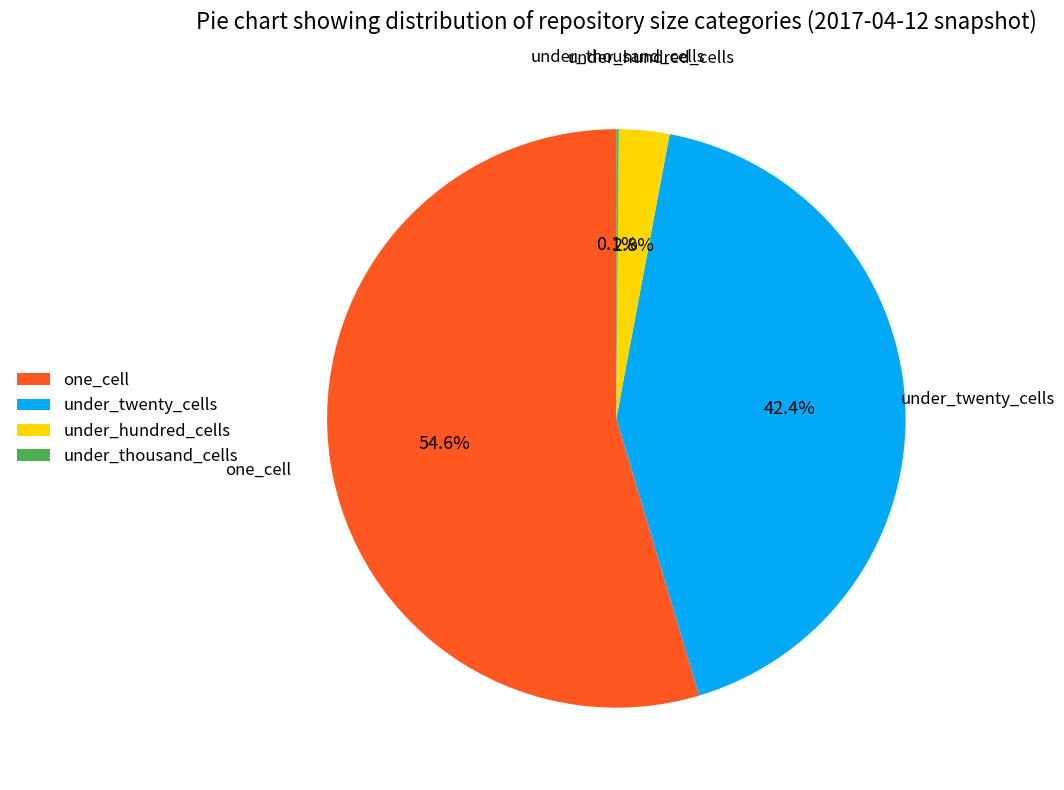

Is there a majority slice in this chart?

Yes